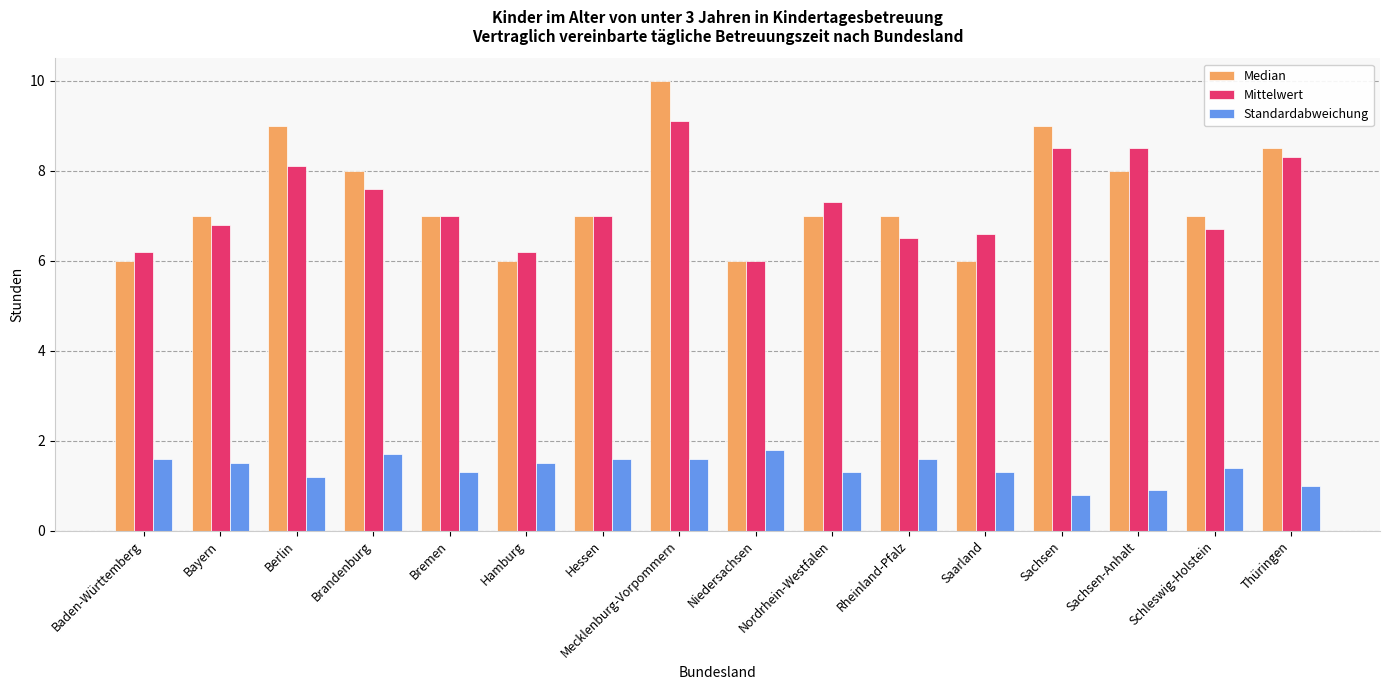

Is the value of Mittelwert at Saarland greater than the value of Median at Hamburg?

Yes